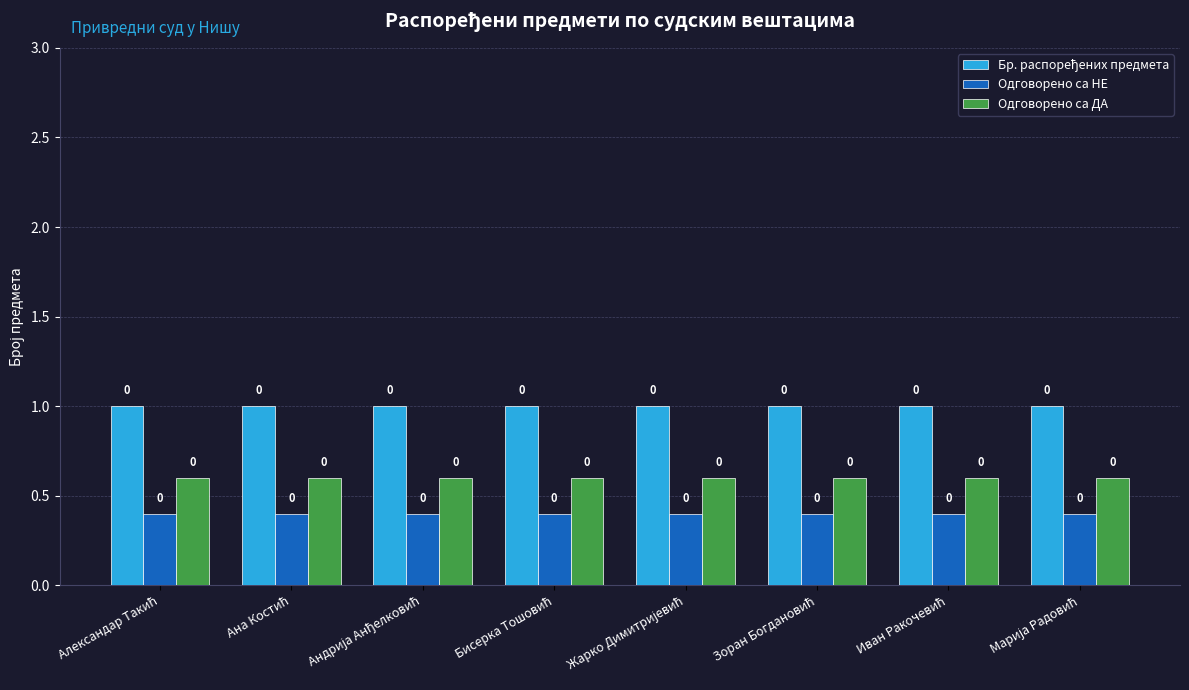

At how many categories does at least one series exceed 0?

8